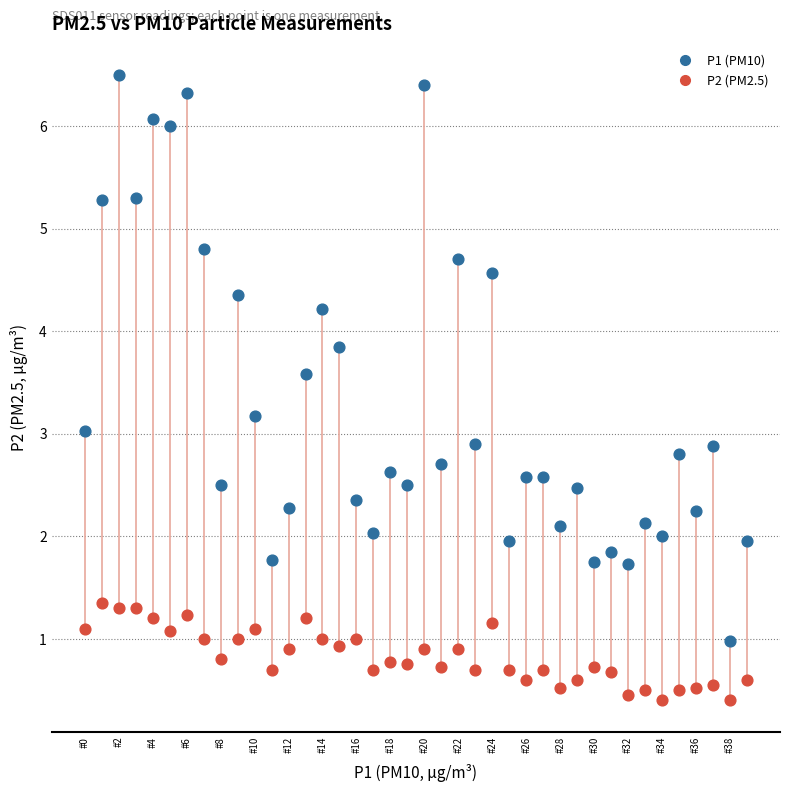

Which series reaches the minimum Y coordinate?

P2 (PM2.5)